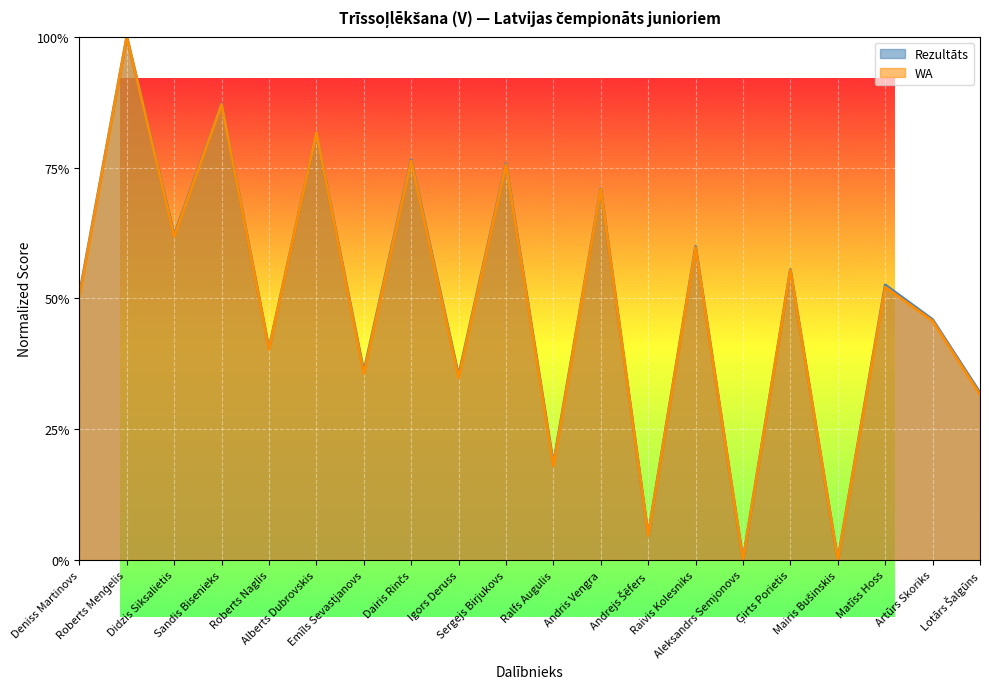

How many lines are shown in the chart?

2